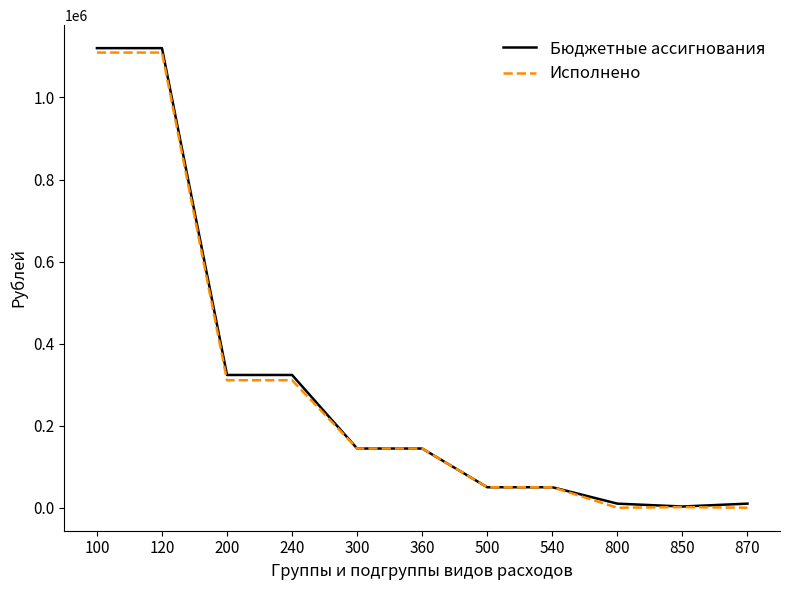

What value does the Бюджетные ассигнования series have at 120?

1120245.0